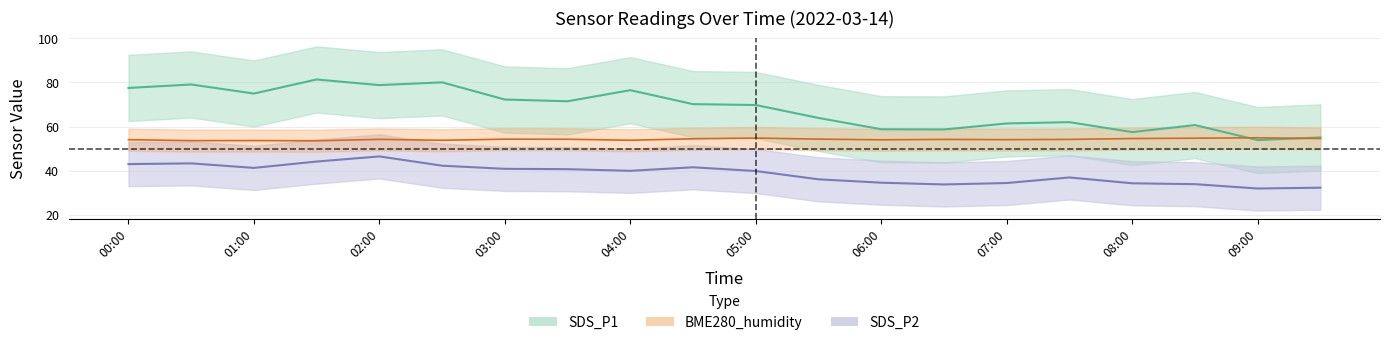

True or false: BME280_humidity and SDS_P2 intersect in this chart.

False